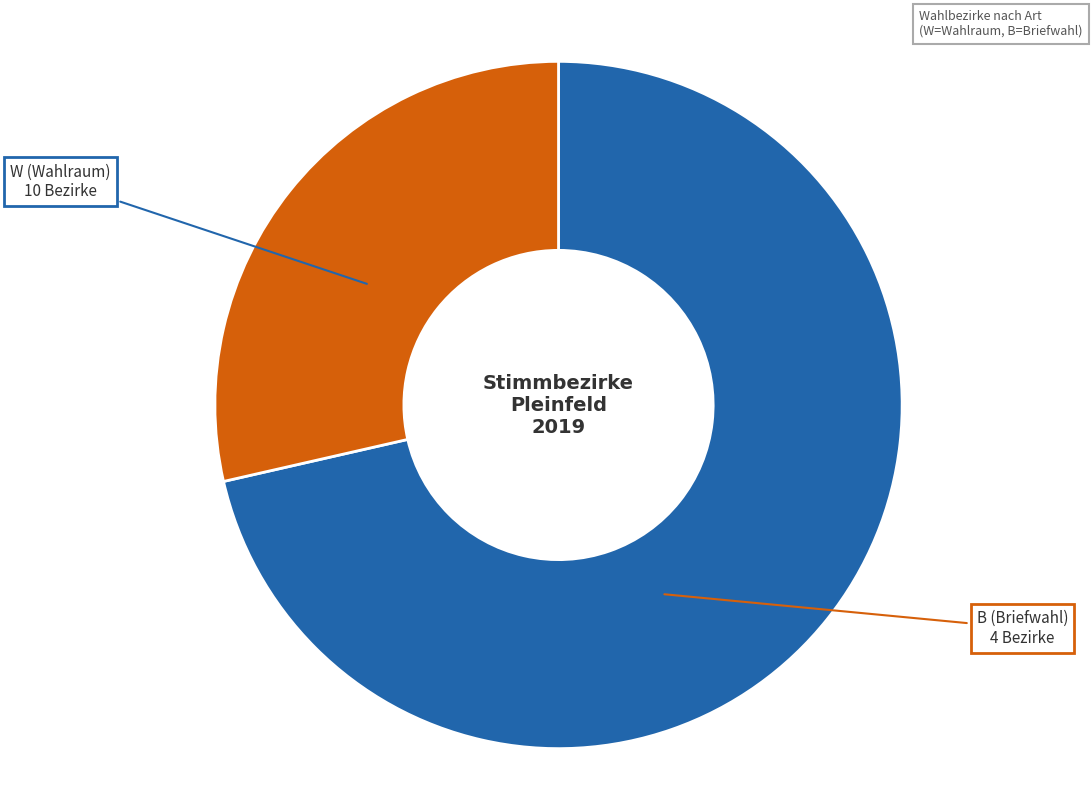

Which has a higher value, W (Wahlraum) or B (Briefwahl)?

W (Wahlraum)